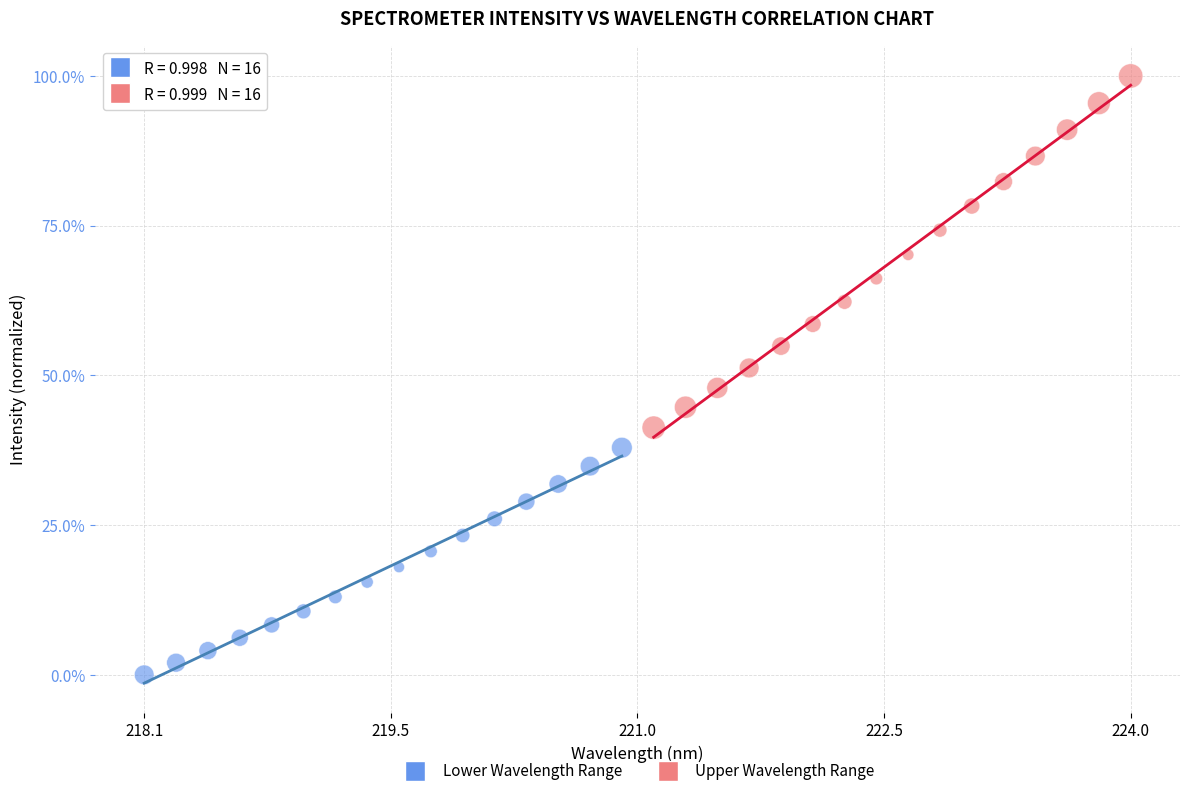

Which series has the widest spread of Y values?

Upper Wavelength Range